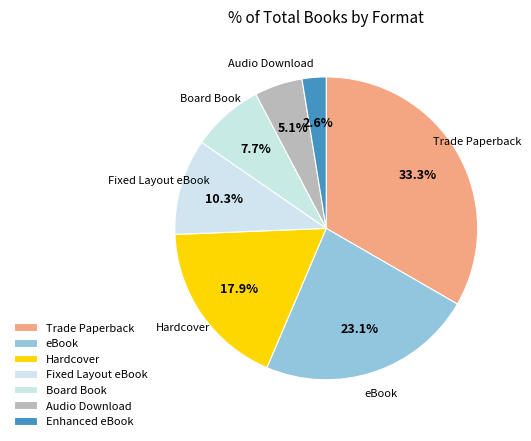

How many slices are in this pie chart?

7